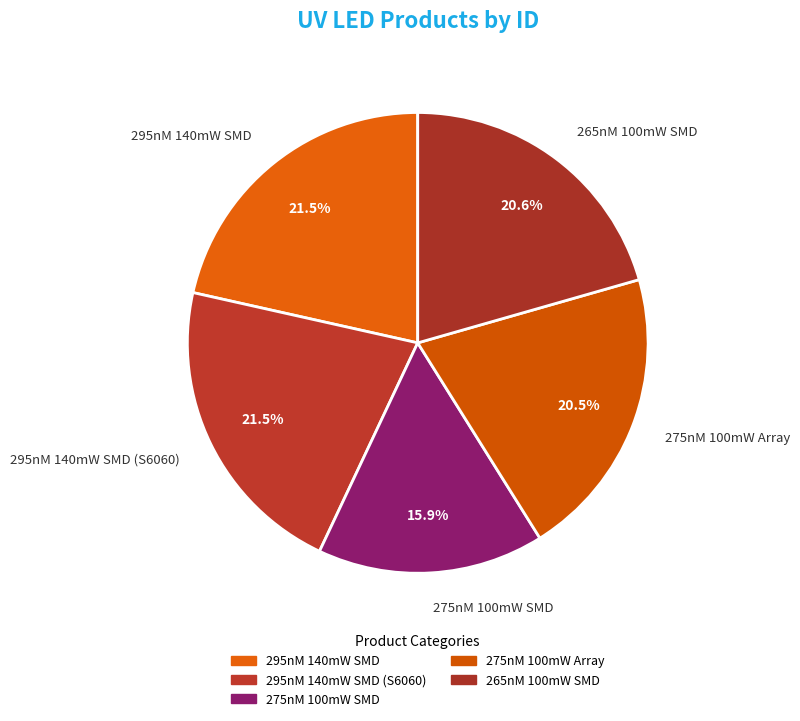

What is the ratio of the value at 295nM 140mW SMD to the value at 275nM 100mW SMD?

1.4